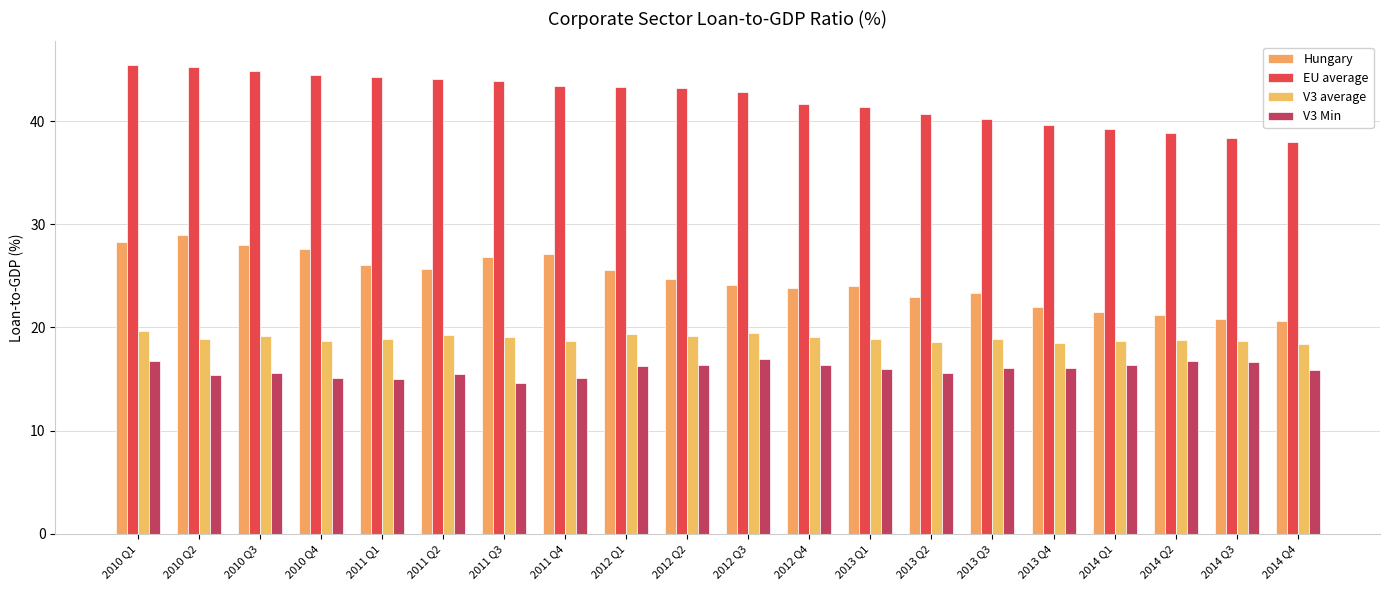

What is the label of the 7th bar from the right?

2013 Q2